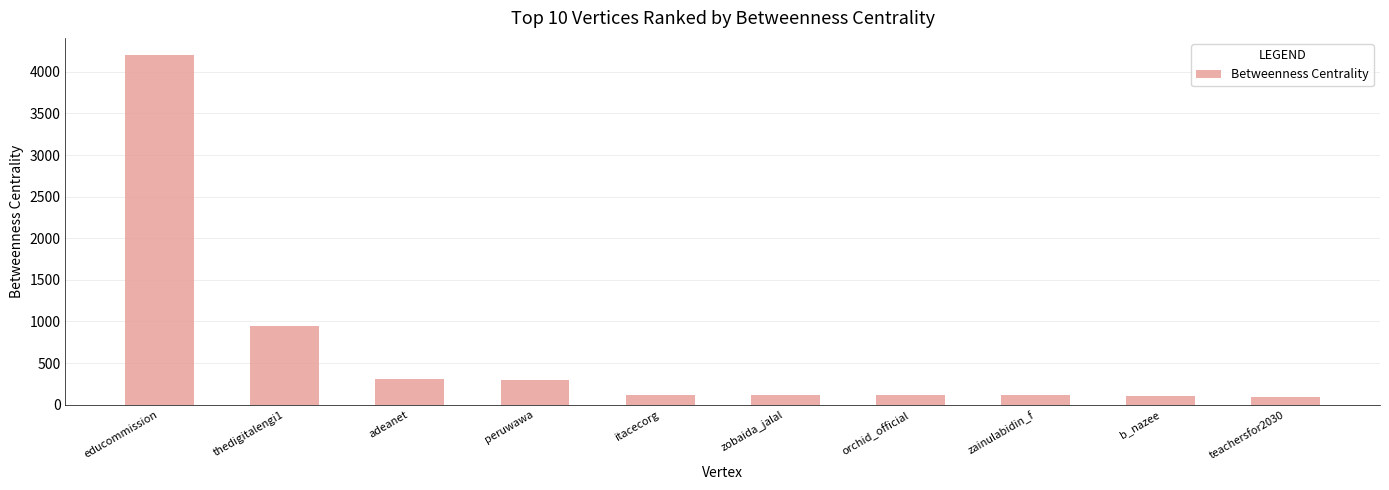

What is the change in value from thedigitalengi1 to b_nazee?

-844.1